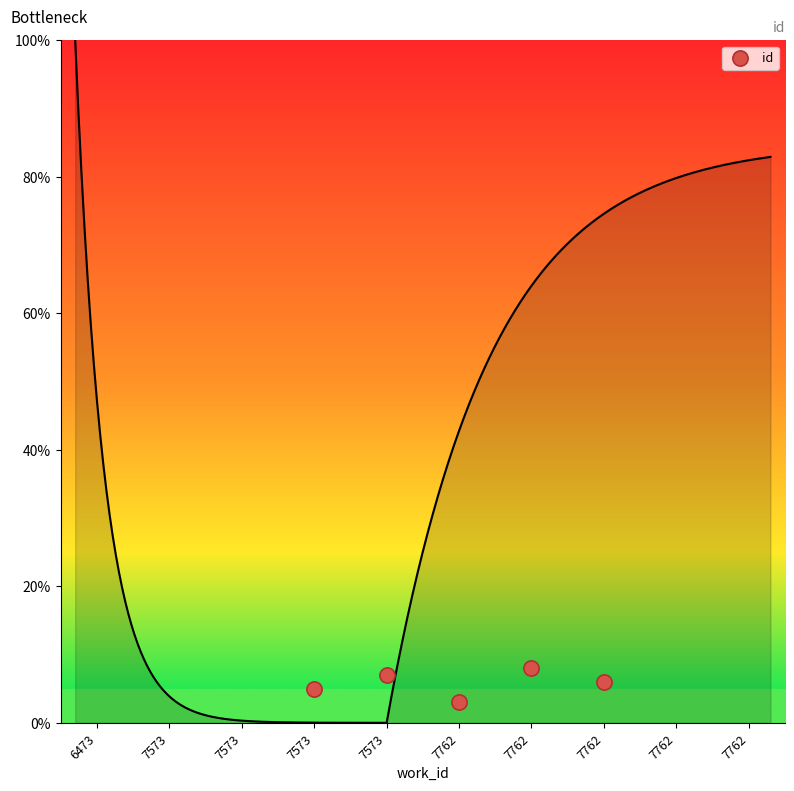

What is the average X value?

5